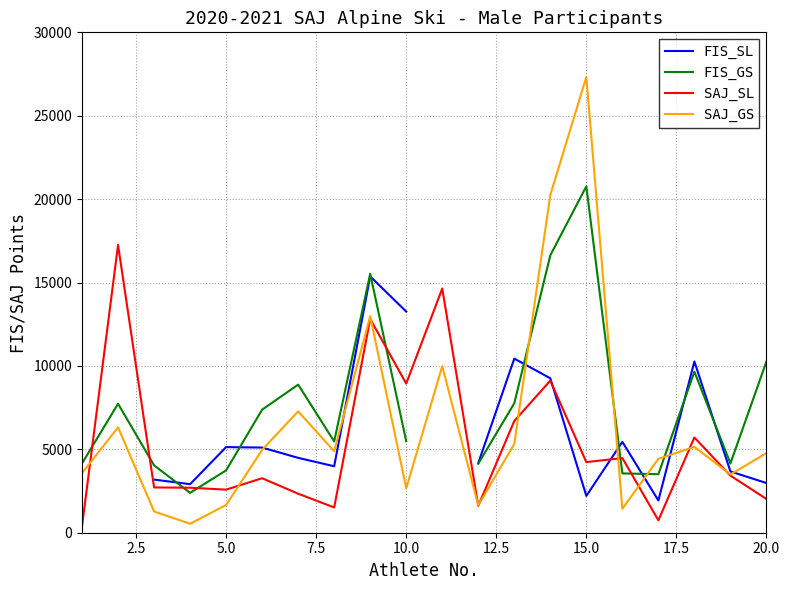

Which category has the highest value in the SAJ_GS series?

15.0